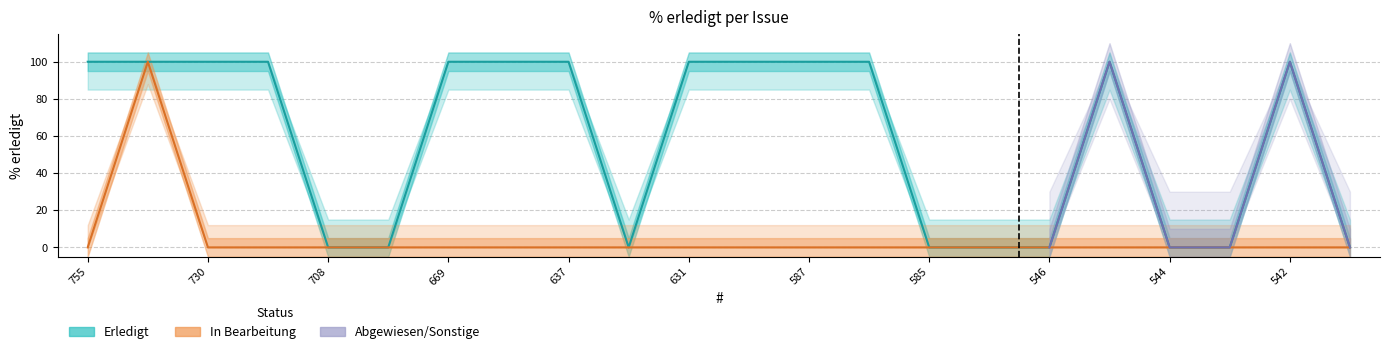

What is the difference between the highest and lowest values at 545?

100